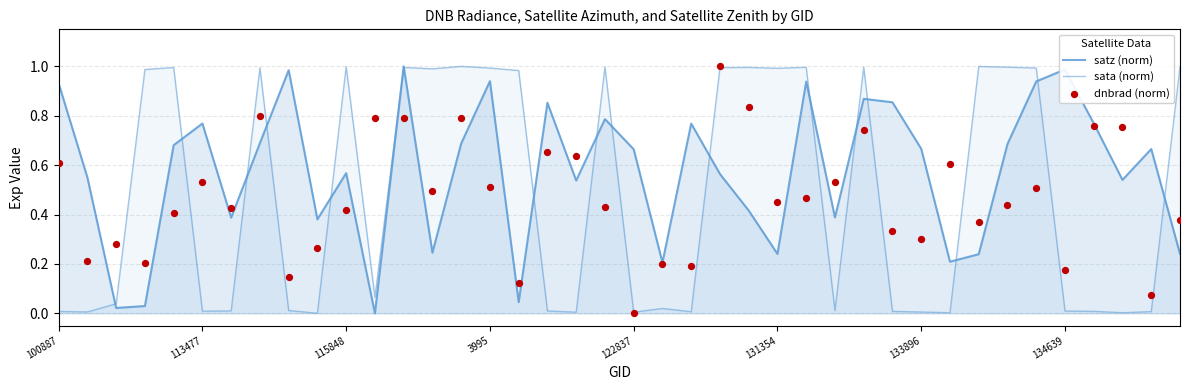

Which series reaches the minimum Y coordinate?

satz (norm)